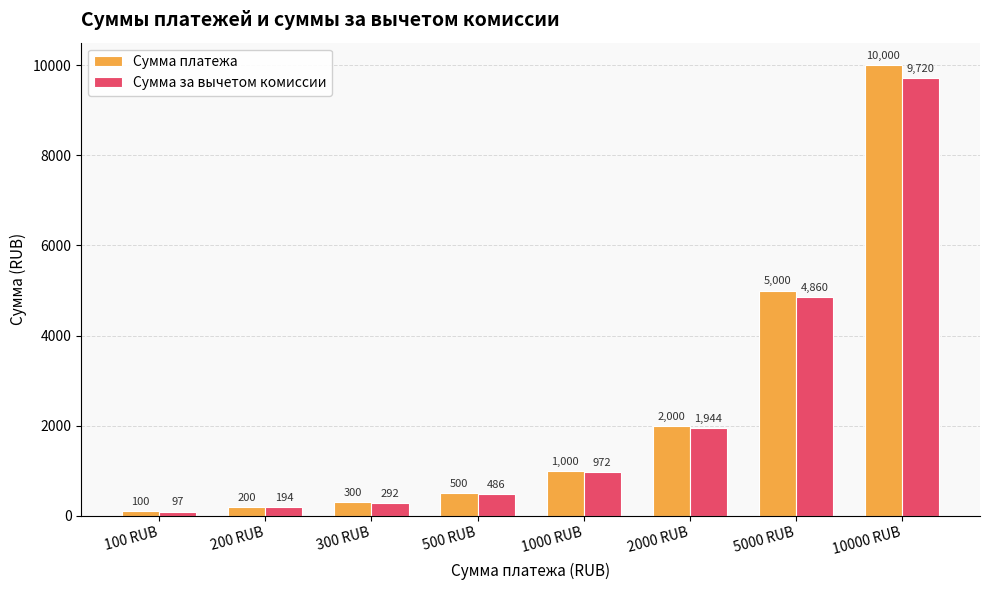

Count the number of categories in the chart.

8